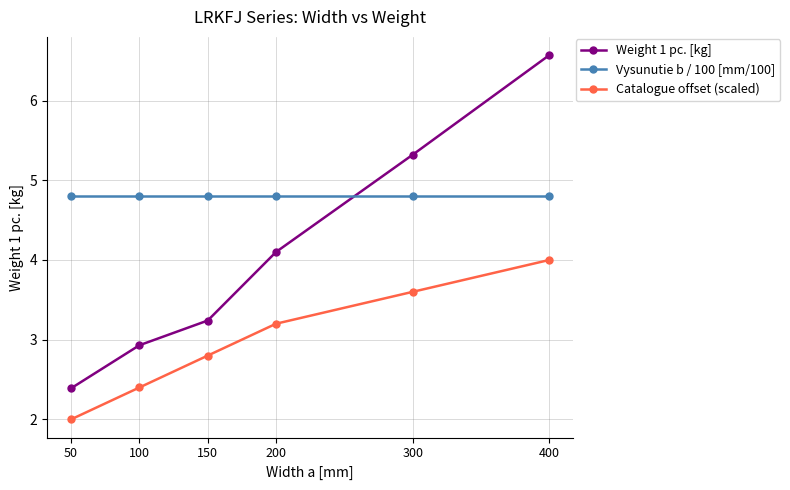

What is the maximum value shown in the chart?

6.6